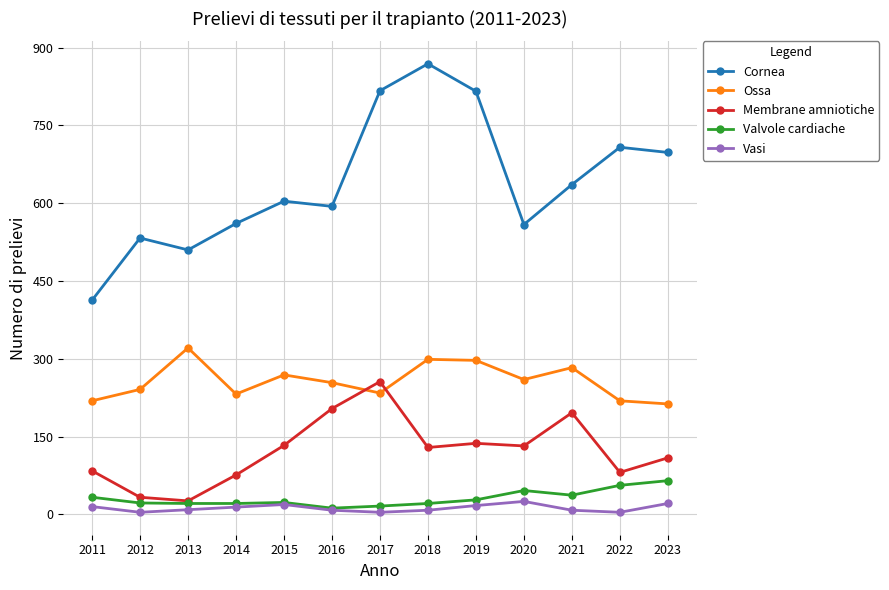

Rank the series by their maximum value, from highest to lowest.

Cornea, Ossa, Membrane amniotiche, Valvole cardiache, Vasi